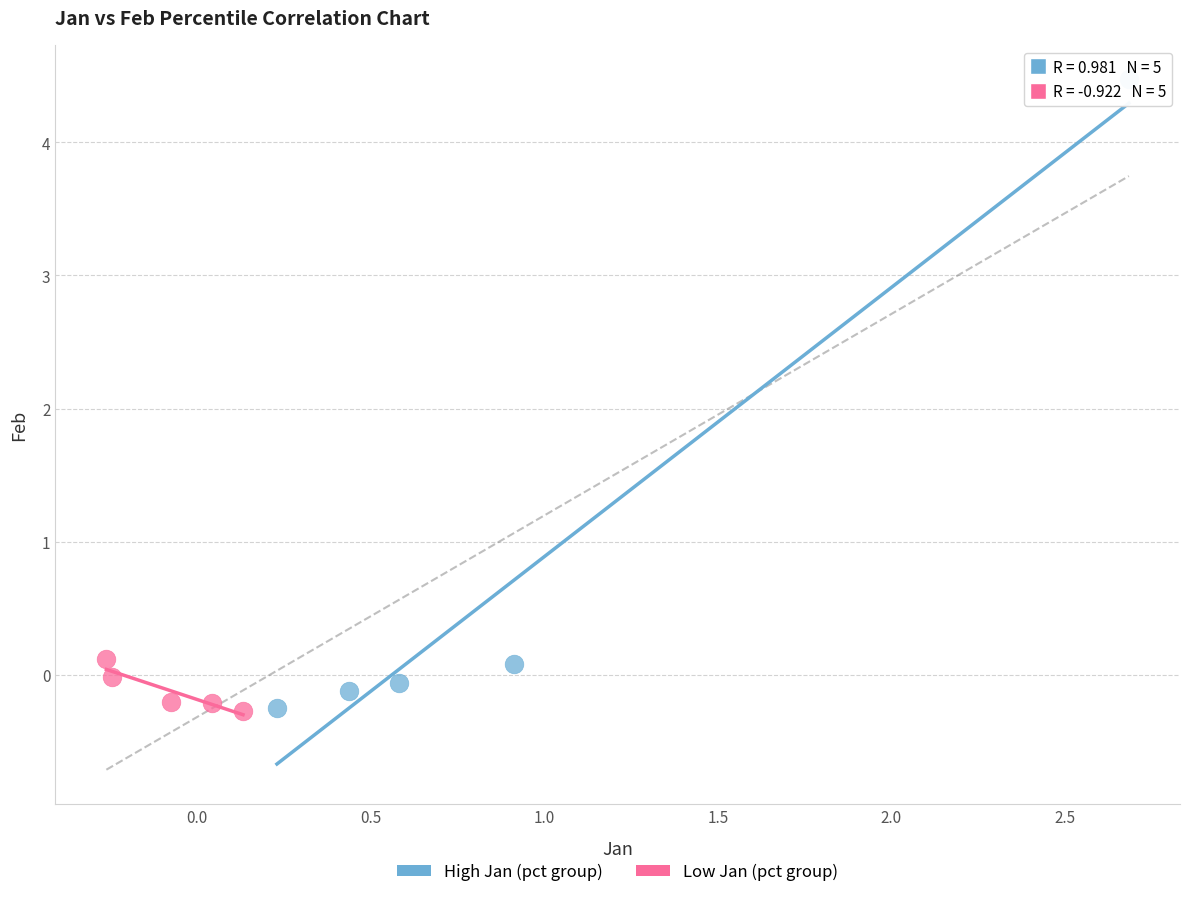

What are all the series names shown in the legend?

High Jan (pct group), Low Jan (pct group)